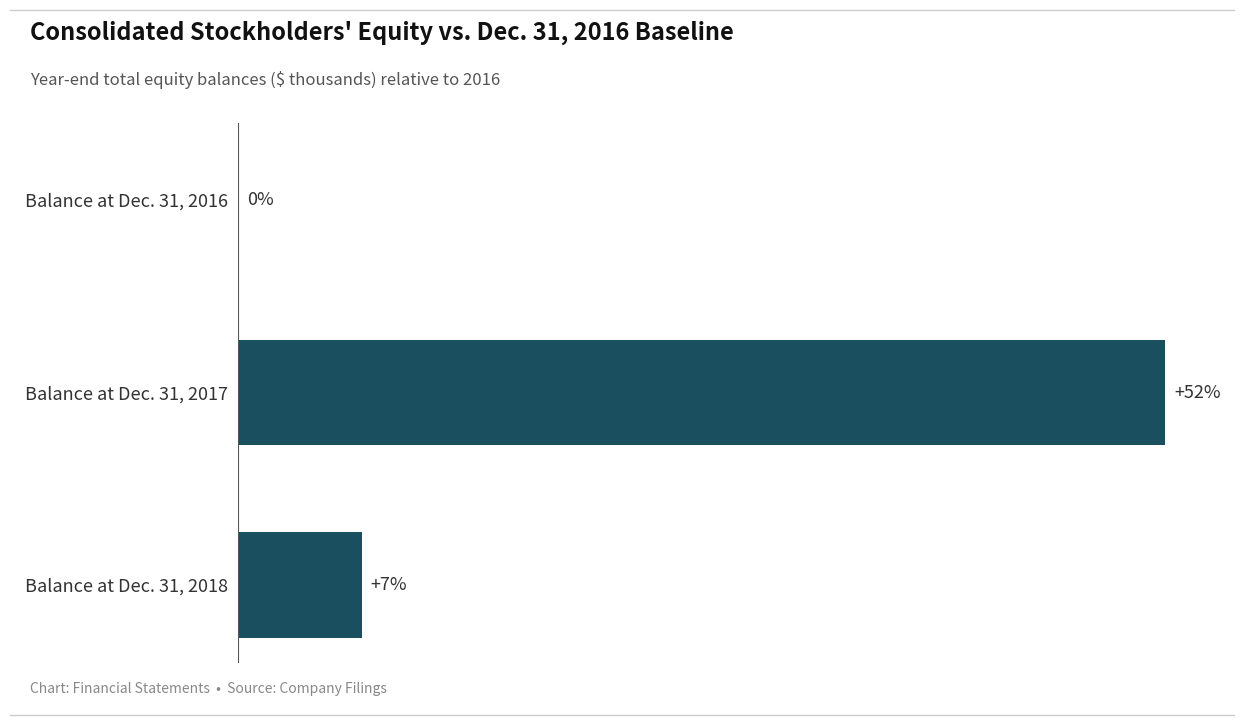

At which category does the chart reach its peak across all series?

Balance at Dec. 31, 2017